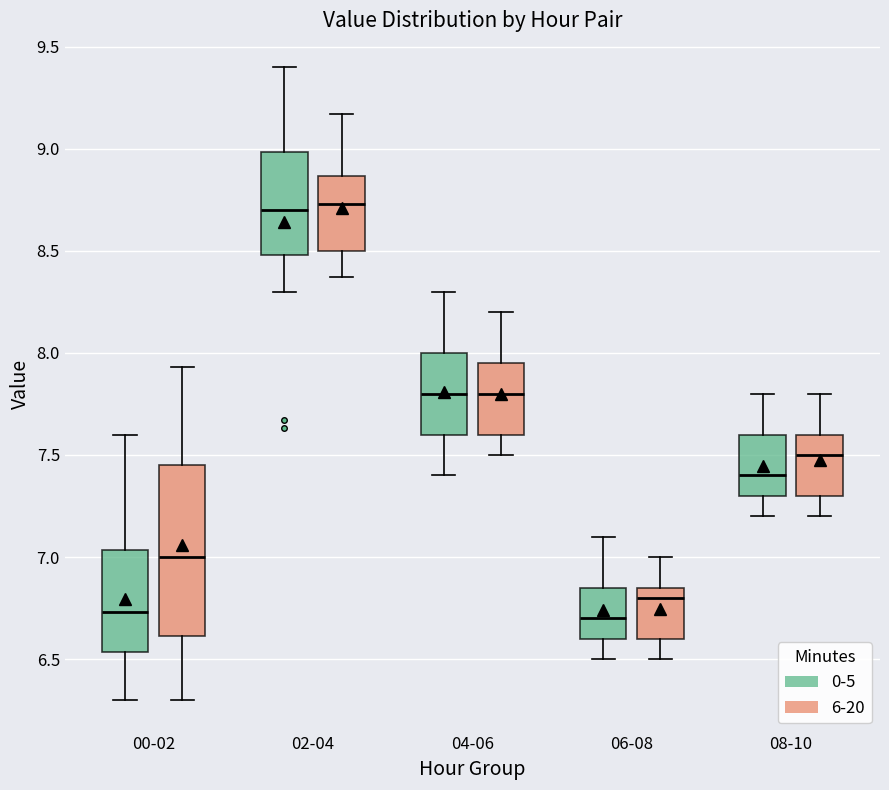

Where is the upper edge of the box for 00-02 (6-20) on the y-axis? The values are not printed on the chart, so give them approximately, as read against the axis.

7.45